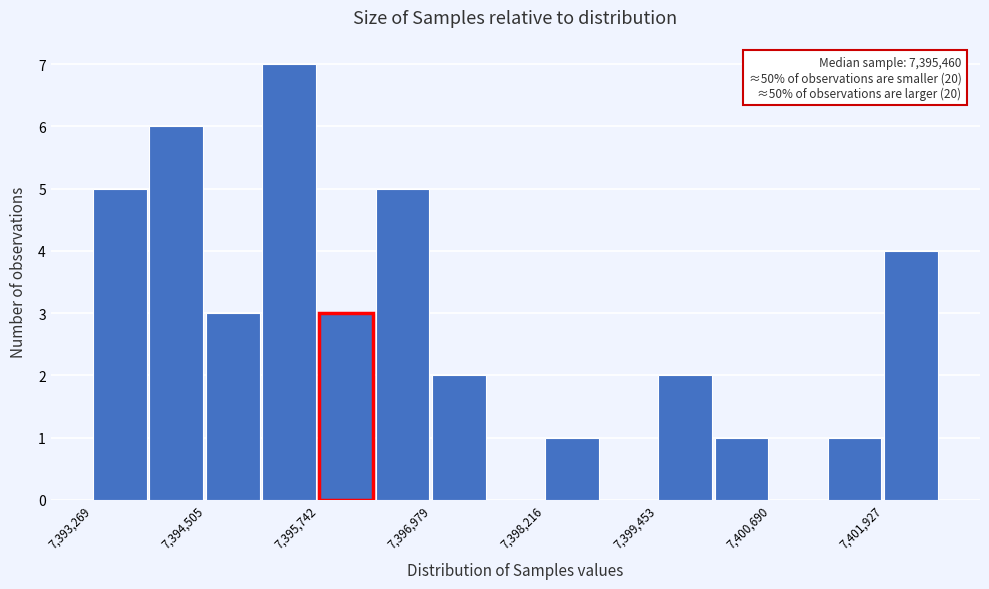

Around what value on the x-axis is the tallest bar? Give the approximate position of its centre, as read against the axis.

7395400